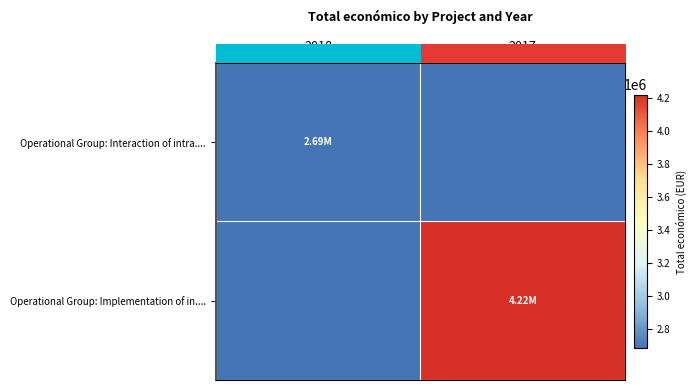

Between 2018 and 2017, which is larger?

2018